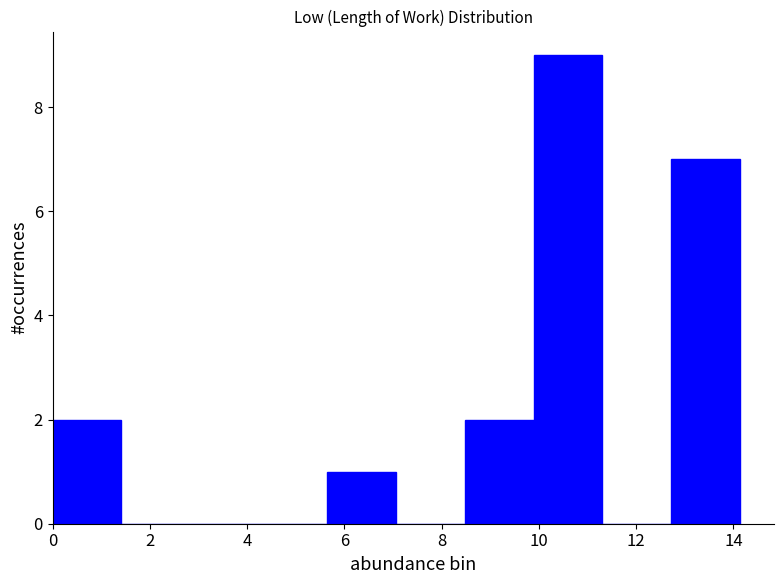

Reading left to right, transcribe this chart: for each bar, give the range it covers on the x-axis and its height. Neither the bar edges nor the heights are printed on the chart, so give them approximately, as read against the axes.

0.0 to 1.4: 2
1.4 to 2.8: 0
2.8 to 4.2: 0
4.2 to 5.6: 0
5.6 to 7.0: 1
7.0 to 8.4: 0
8.4 to 9.8: 2
9.8 to 11.4: 9
11.4 to 12.8: 0
12.8 to 14.2: 7